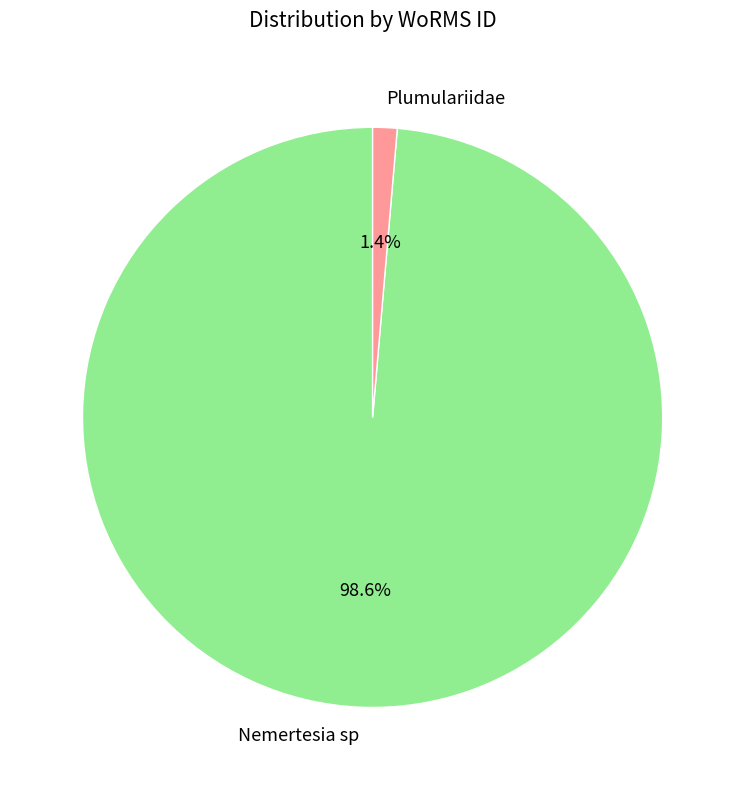

To the nearest percent, what is the combined percentage of Nemertesia sp and Plumulariidae?

100%